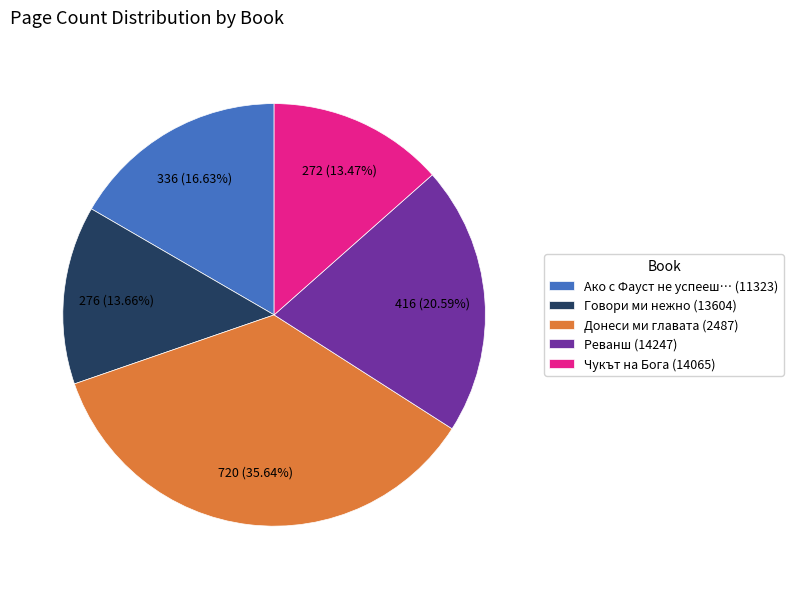

What percentage is the Говори ми нежно (13604) slice, to the nearest percent?

14%